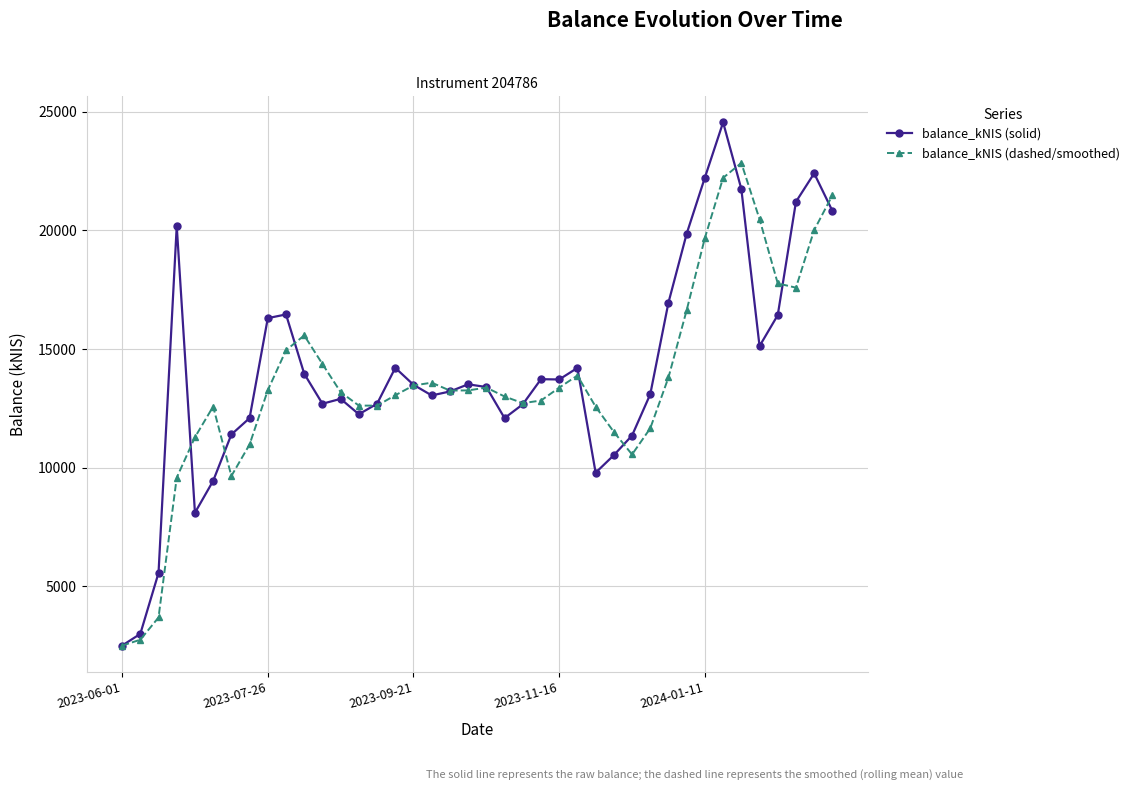

At how many categories does at least one series exceed 8869?

37